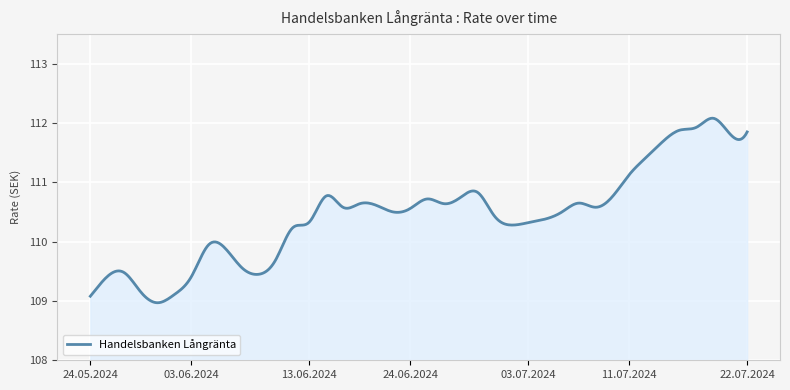

What is the minimum value shown in the chart?

109.0